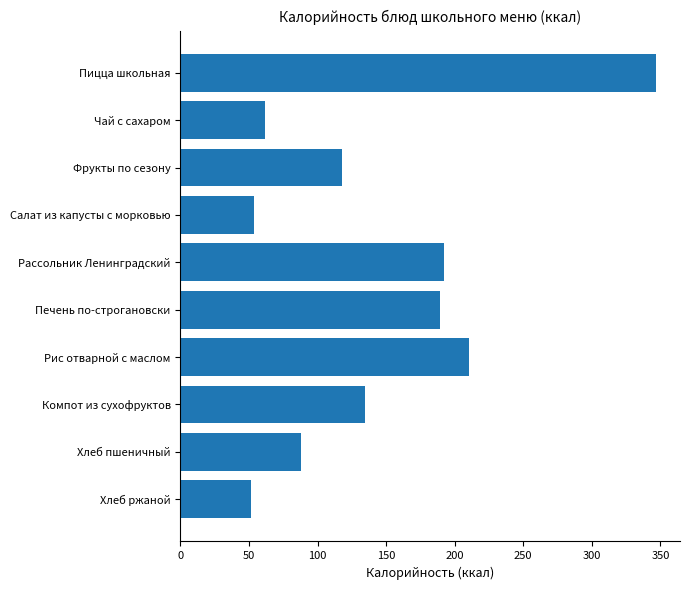

The value at Пицца школьная is 578.4. True or false?

False